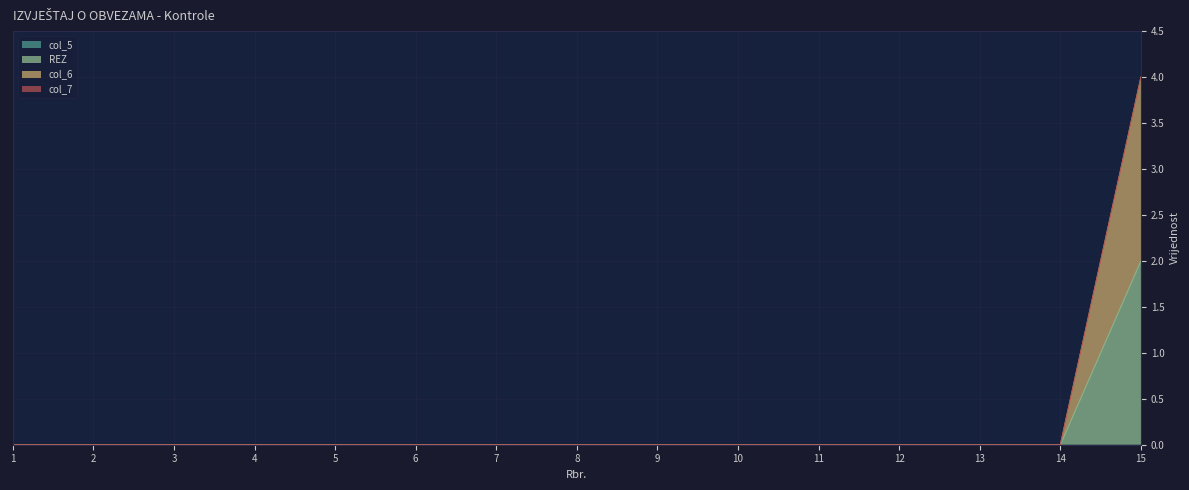

True or false: col_6 and REZ intersect in this chart.

False